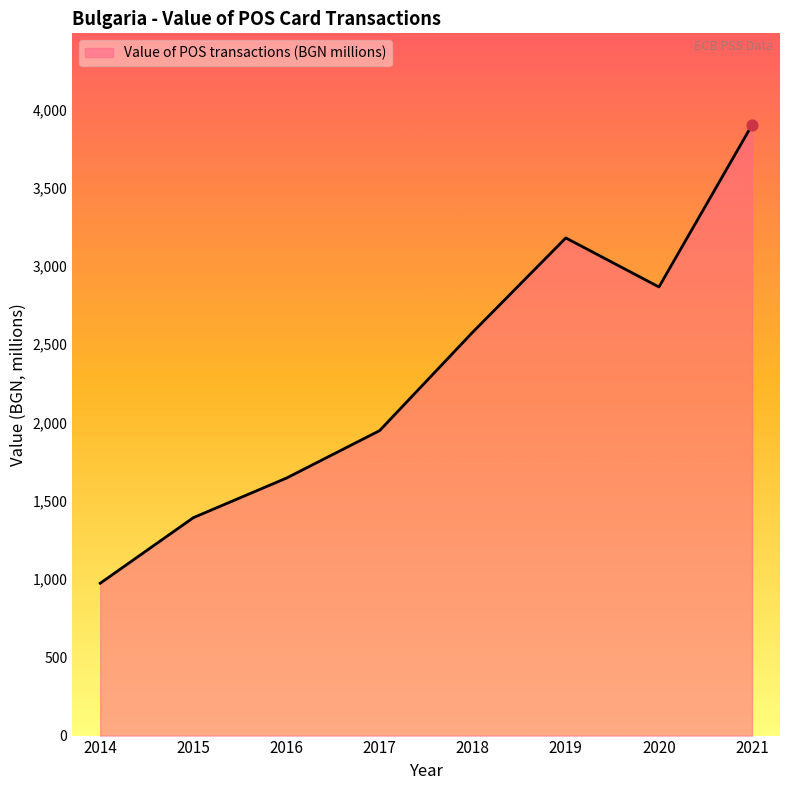

What is the ratio of the value at 2014 to the value at 2016?

0.6